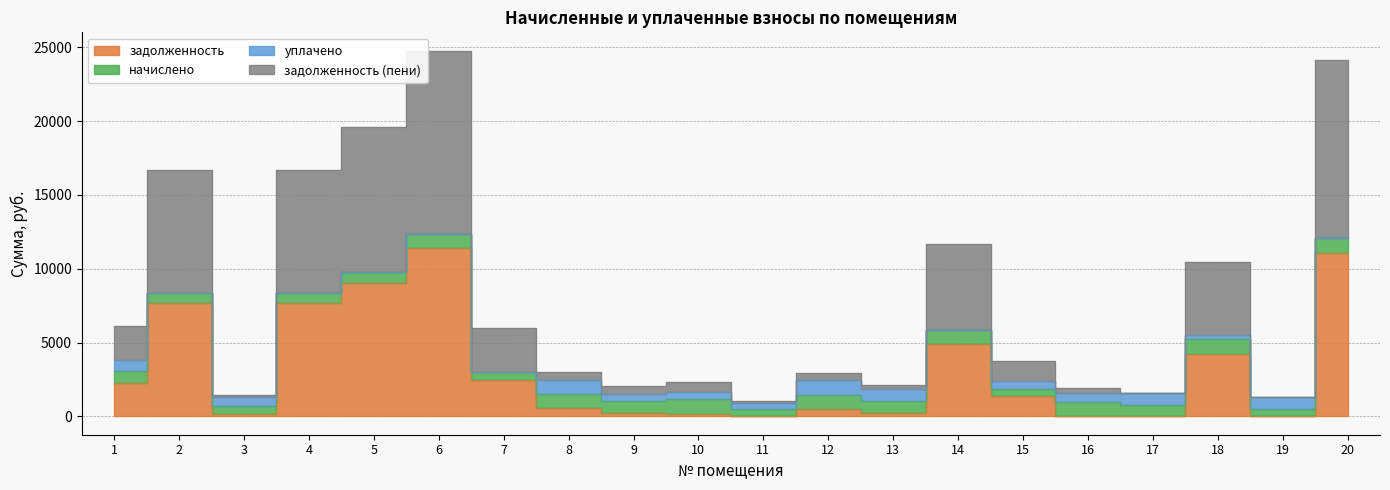

Where is the first local minimum for задолженность (пени)?

3